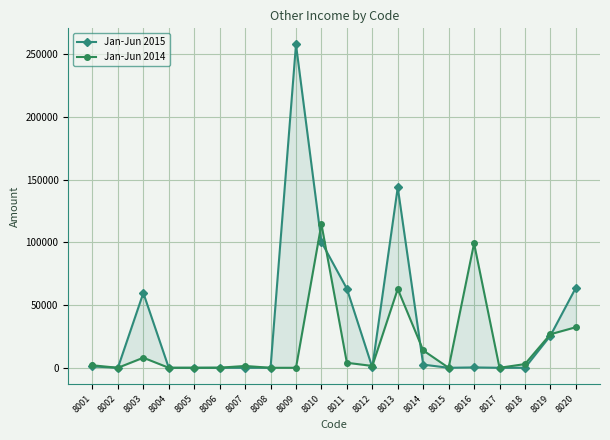

At which label does Jan-Jun 2015 first exceed 296?

8001